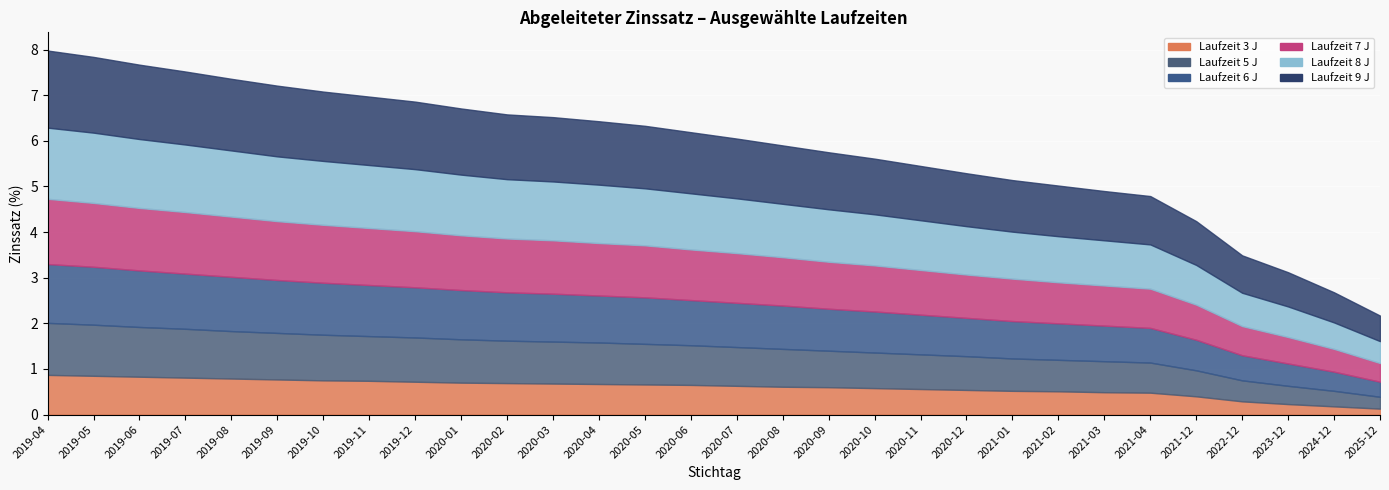

Which series changed the most between 2020-08 and 2021-02?

9